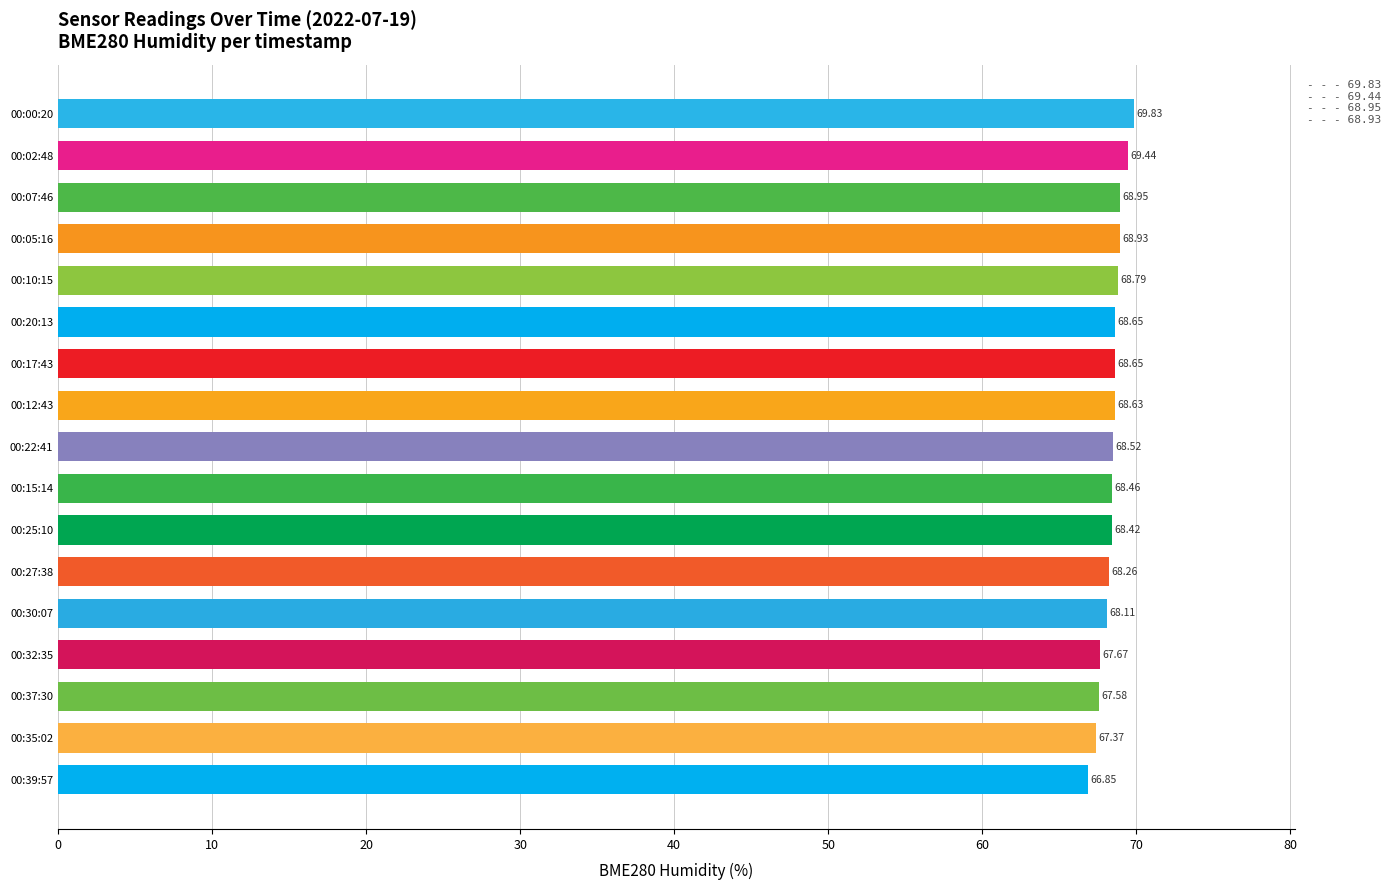

What is the difference between the maximum and minimum values?

3.0